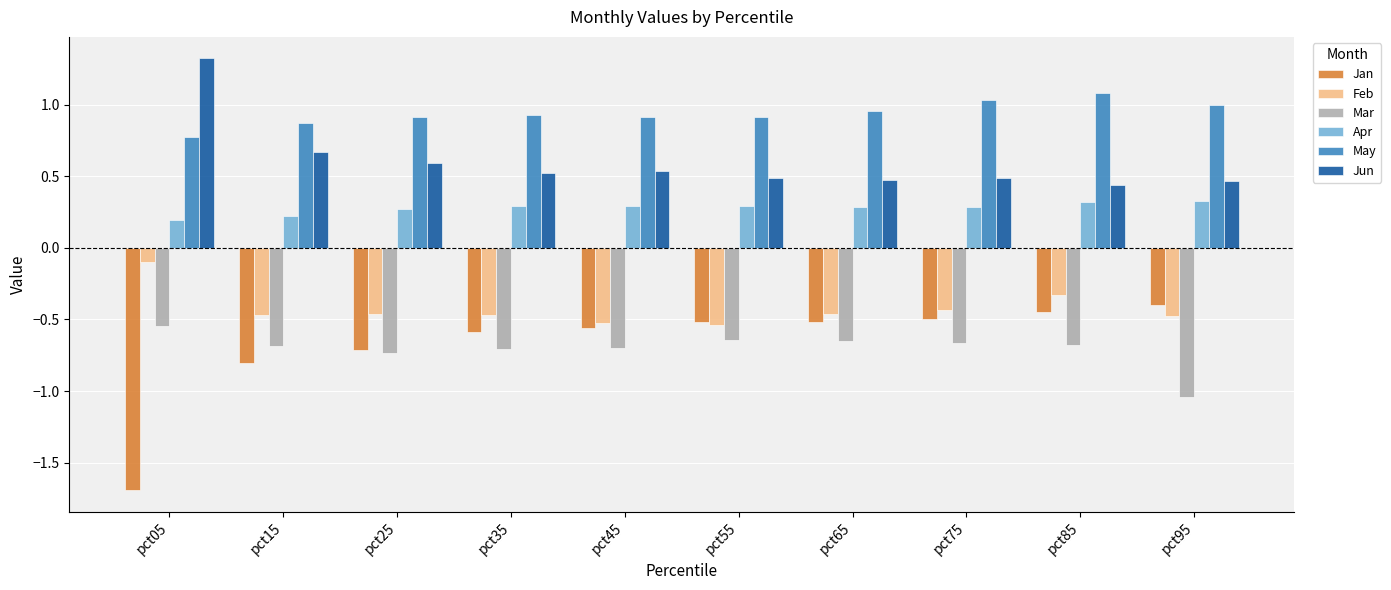

What is the difference between the highest and lowest values at pct35?

1.6